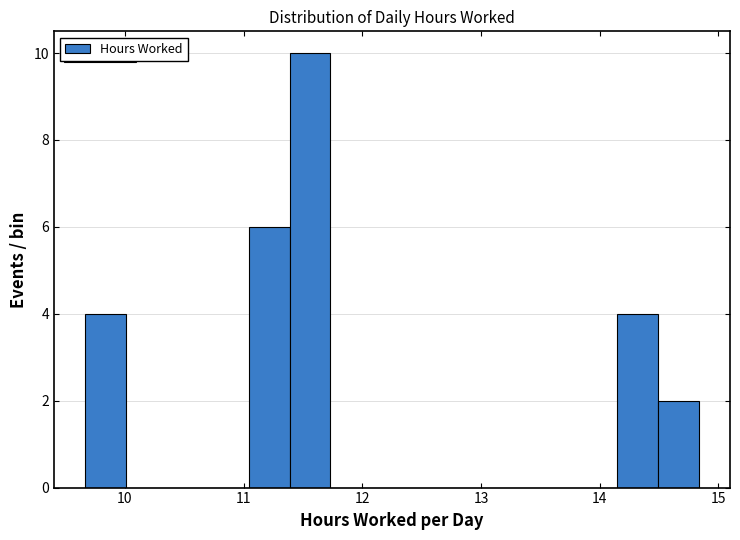

Read against the x-axis, roughly where is the centre of the tallest bar?

11.6